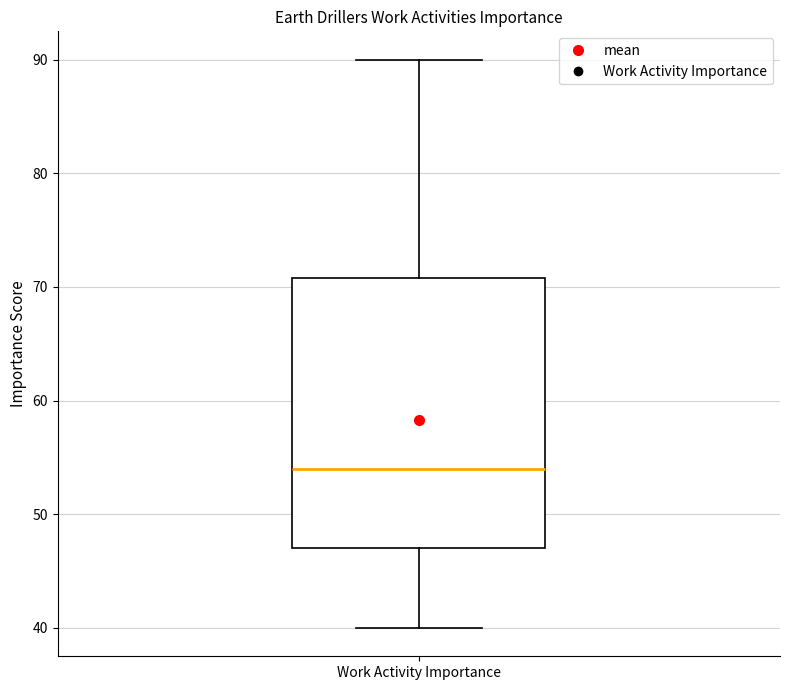

Transcribe this box plot: give where the median line is, the range the box spans, and where the two whiskers end, as read against the y-axis. The values are not printed on the chart, so give them approximately, as read against the axis.

median 54, box 47 to 71, whiskers 40 to 90